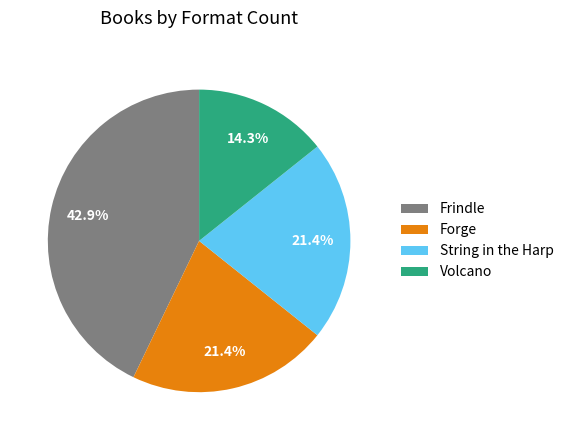

Is String in the Harp the majority of the pie?

No